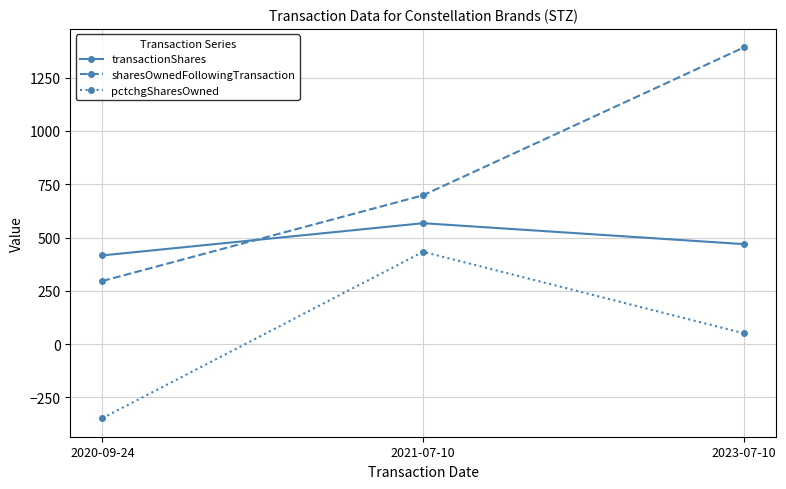

What is the sum of the transactionShares values at 2020-09-24 and 2023-07-10?

885